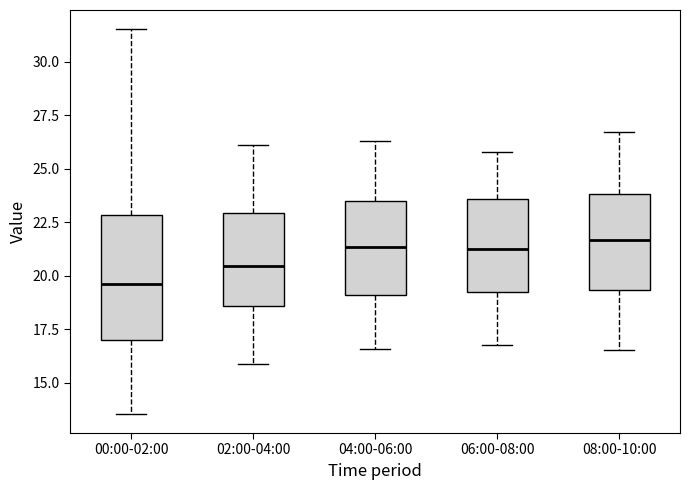

Which box's median line is the lowest?

00:00-02:00